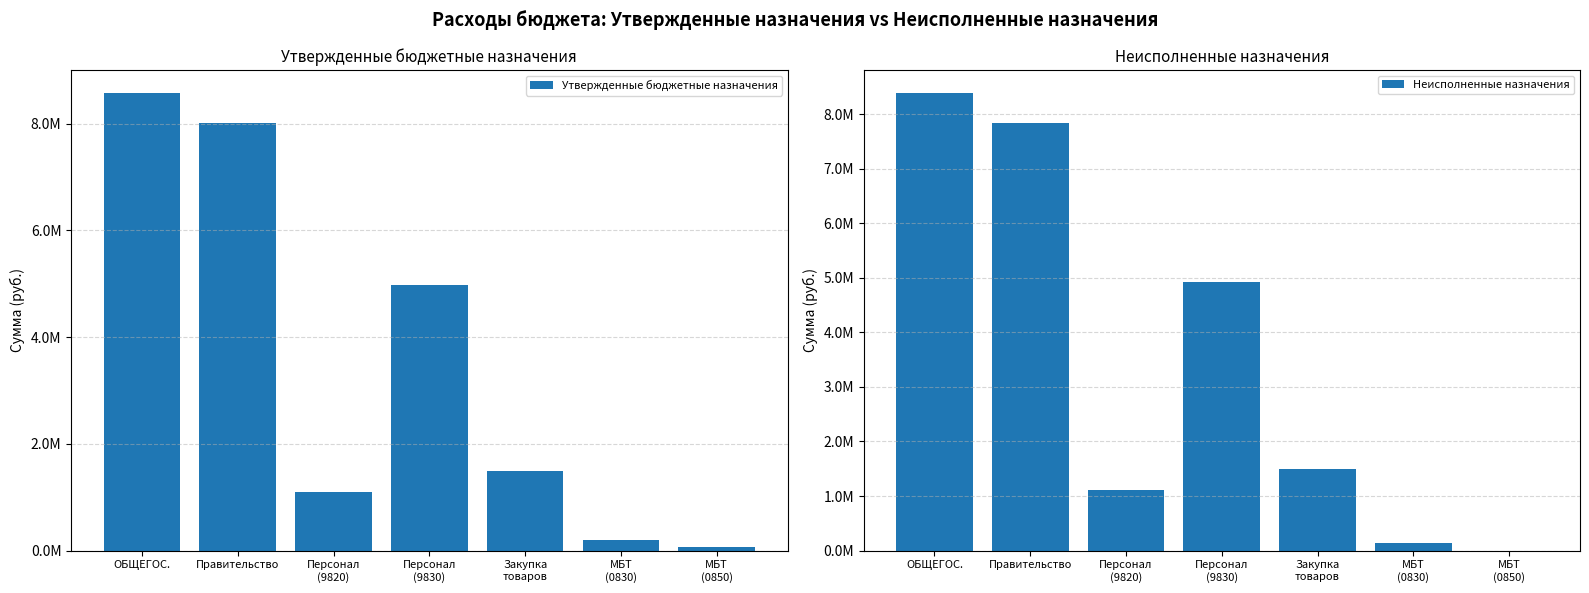

What is the spread (max minus min) of values at МБТ
(0830)?

49150.0